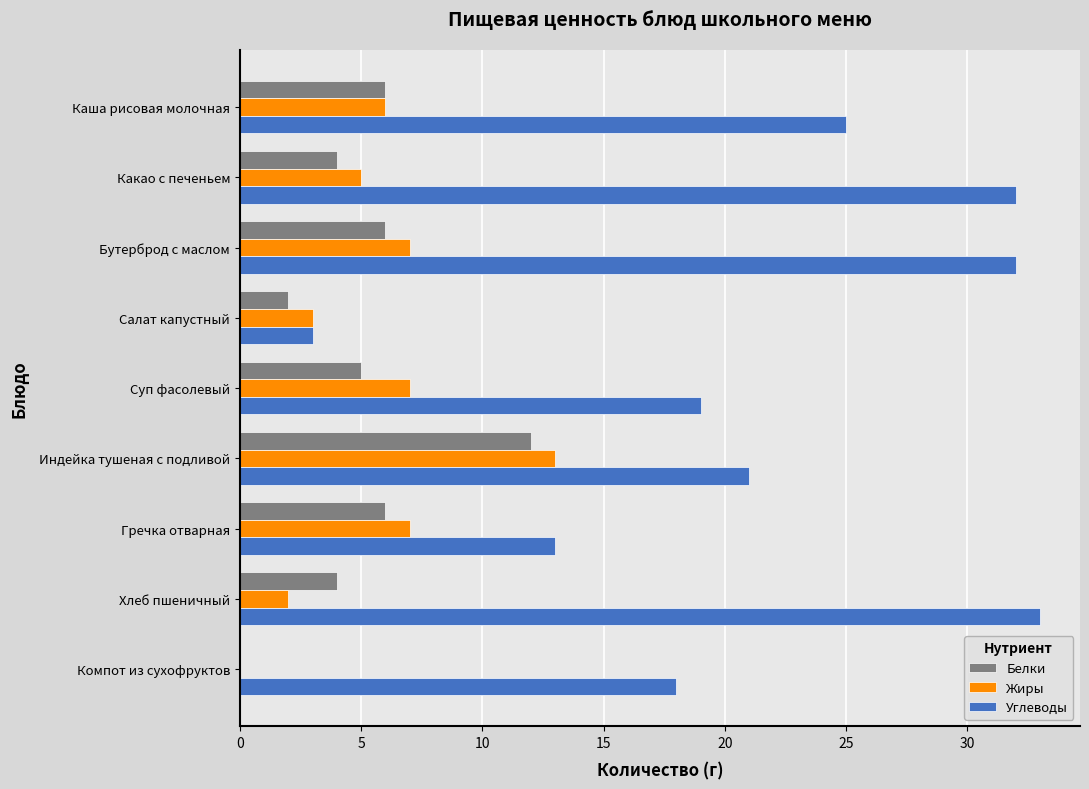

Between Суп фасолевый and Хлеб пшеничный, which series saw the biggest shift?

Углеводы